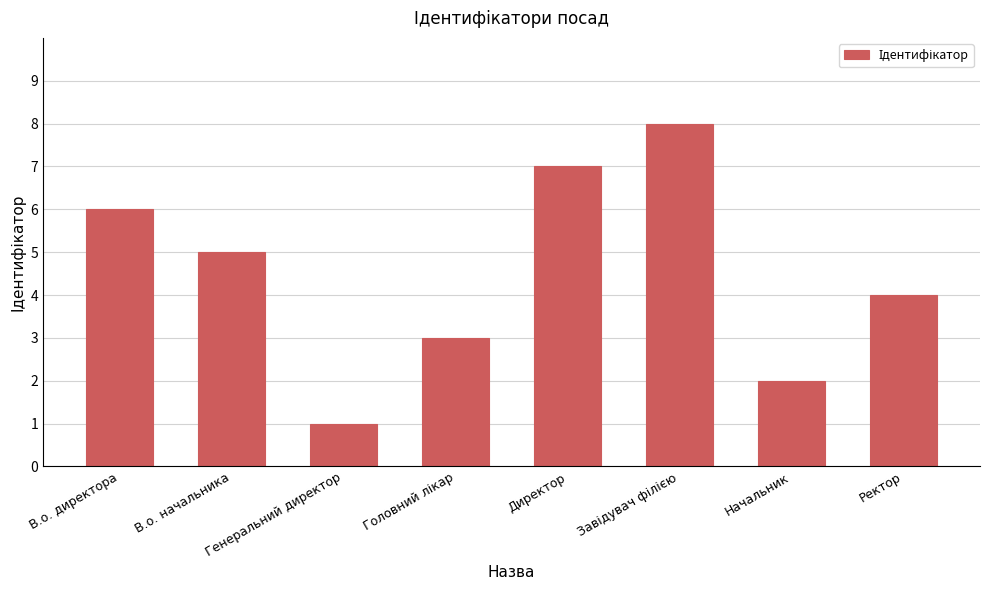

What is the difference between the maximum and minimum values?

7